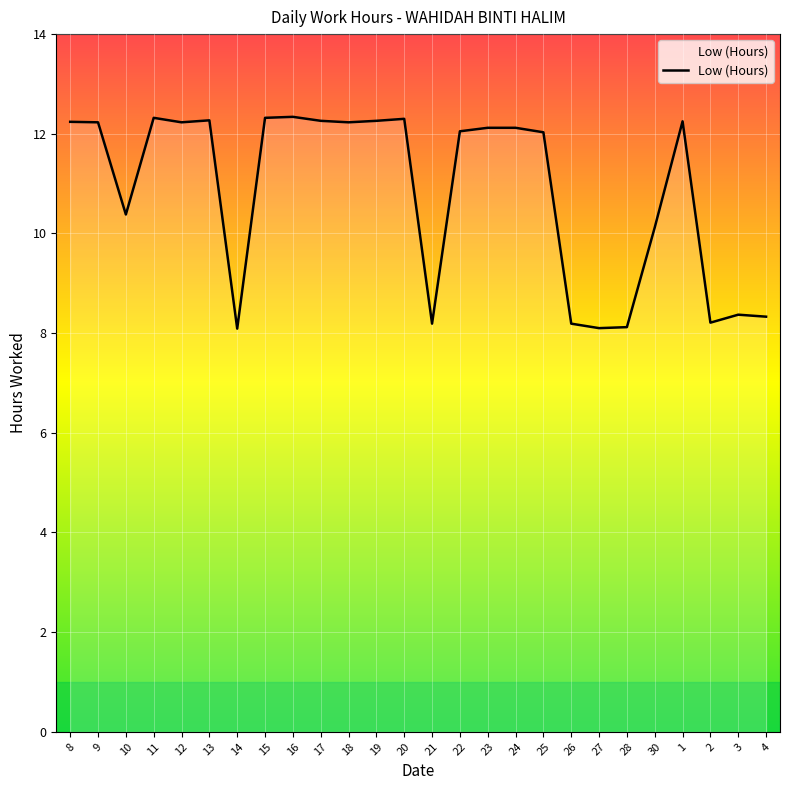

What is the change in value from 10 to 17?

+1.9